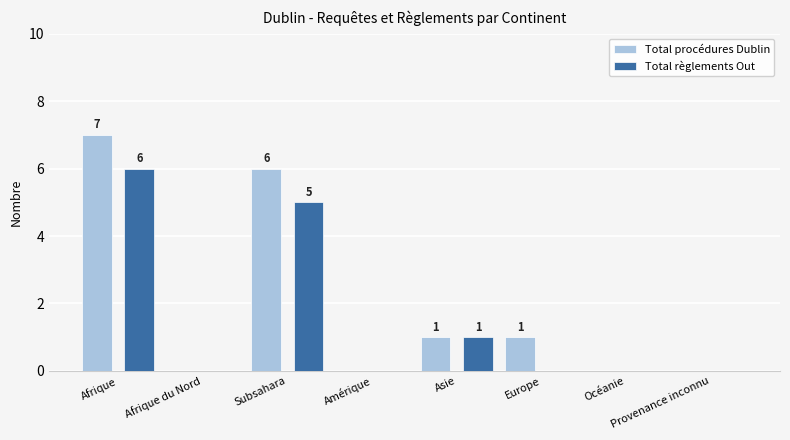

How many categories are shown in the chart?

8